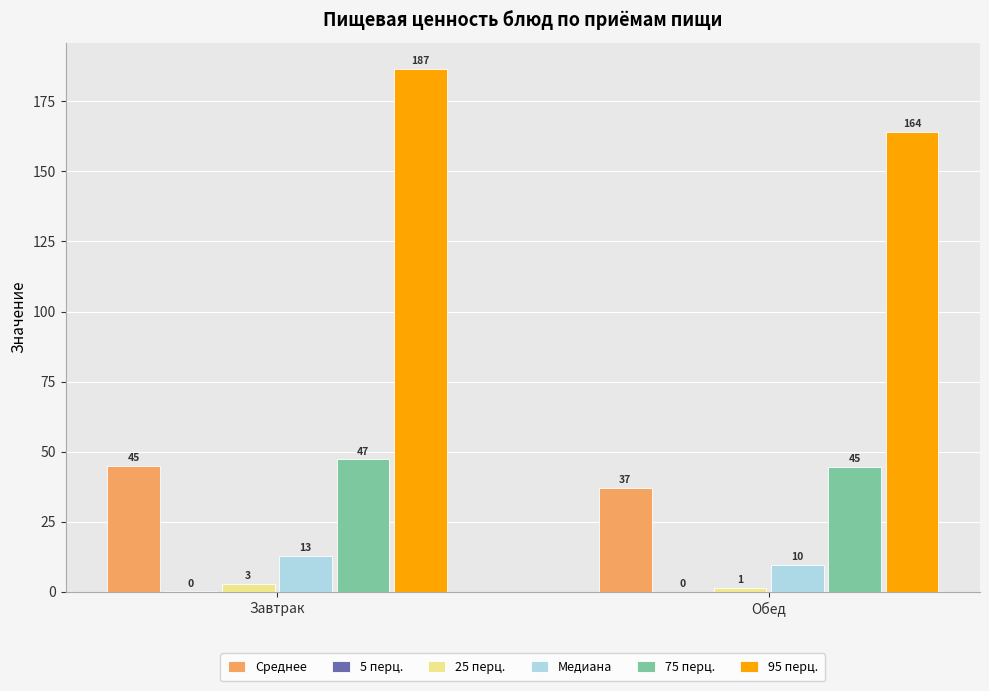

At which category does the chart reach its peak across all series?

Завтрак